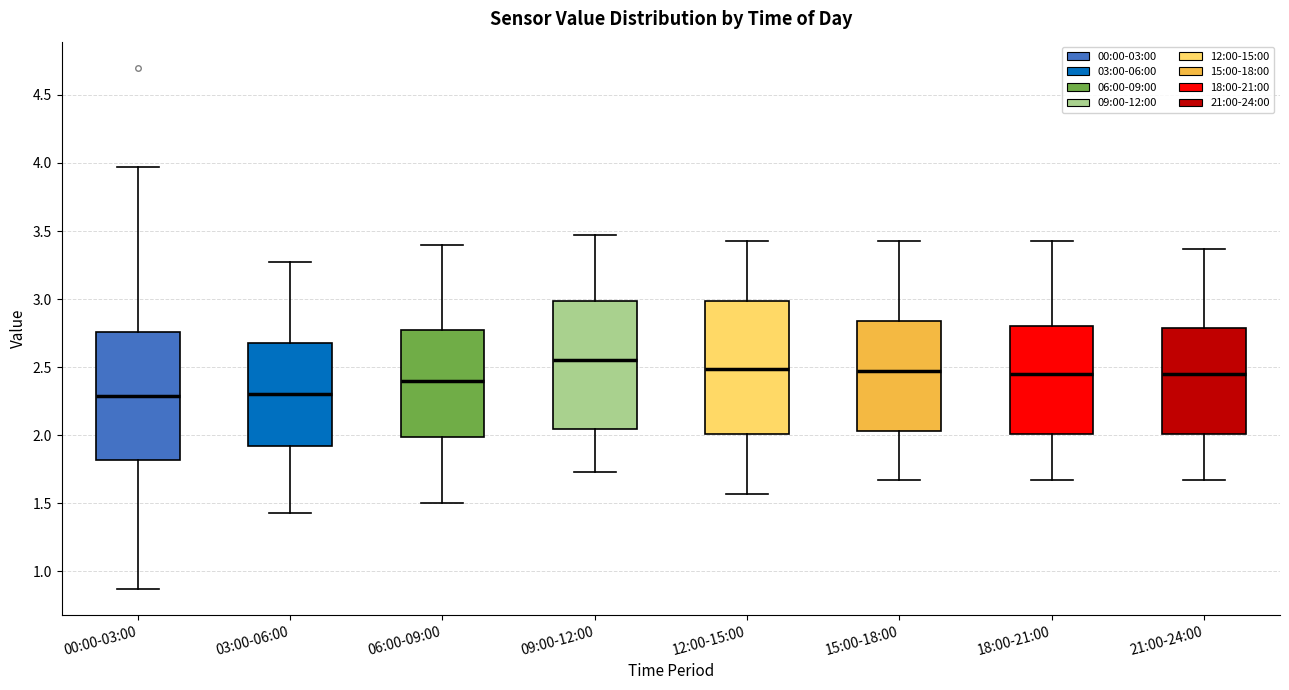

Where is the upper edge of the box for 00:00-03:00 on the y-axis? The values are not printed on the chart, so give them approximately, as read against the axis.

2.75